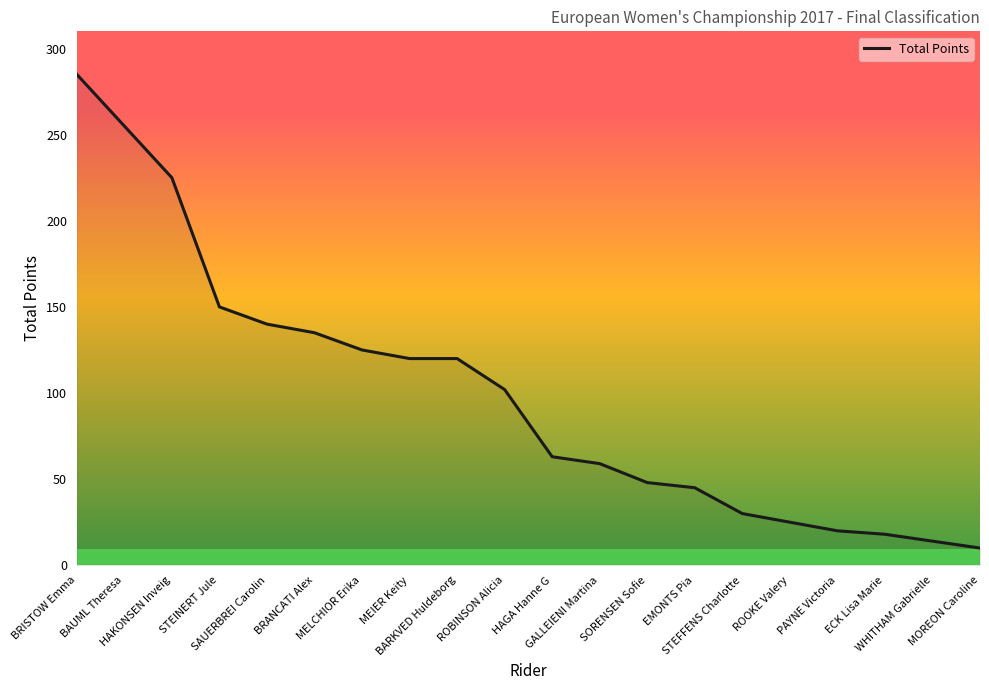

At which category does the chart reach its minimum across all series?

MOREON Caroline